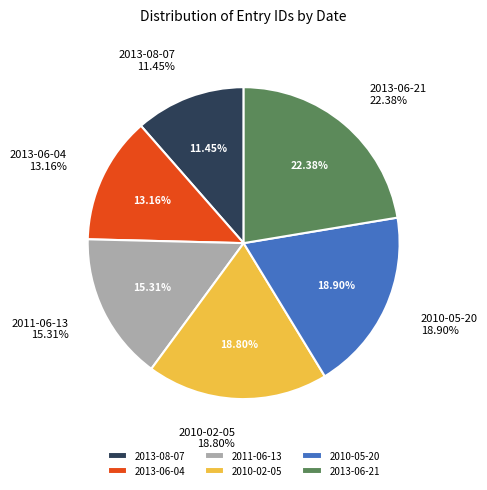

How much of the chart is everything except 2013-06-04?

86.8%